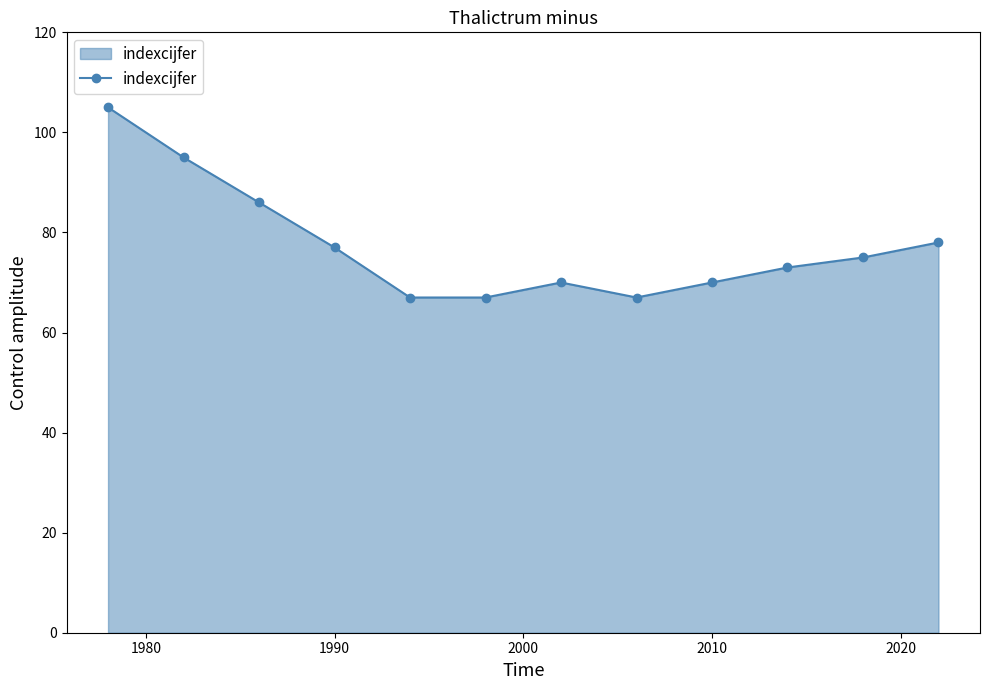

Reading right to left, transcribe all the data shown in this chart.

78	75	73	70	67	70	67	67	77	86	95	105